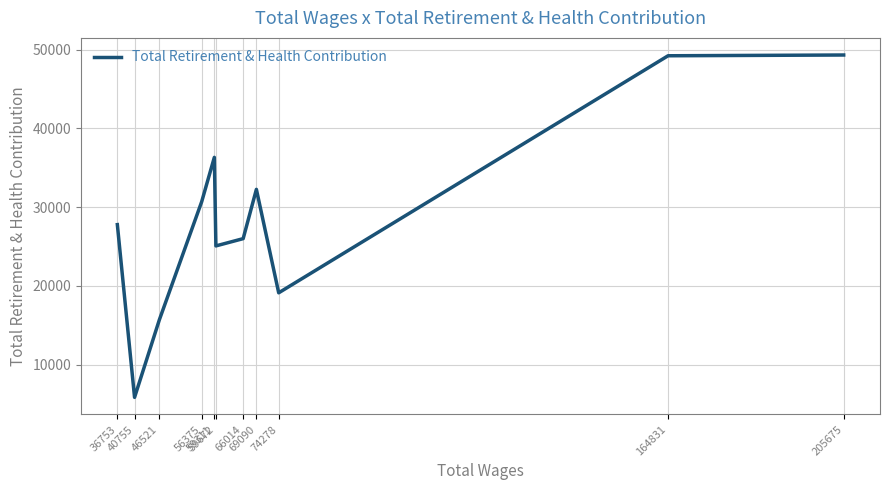

What is the smallest value displayed?

5834